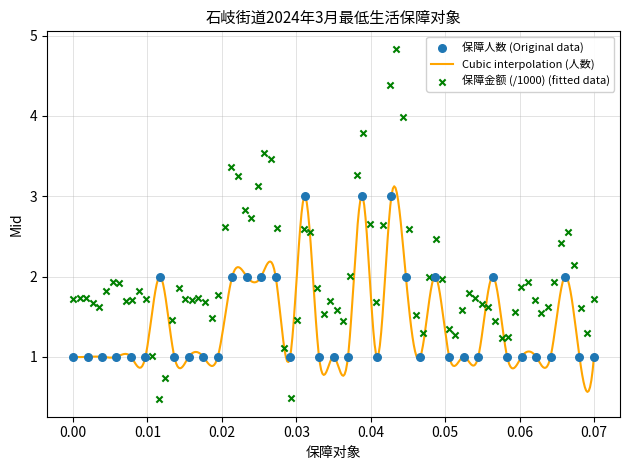

What is the minimum value for Cubic interpolation (人数)?

0.6